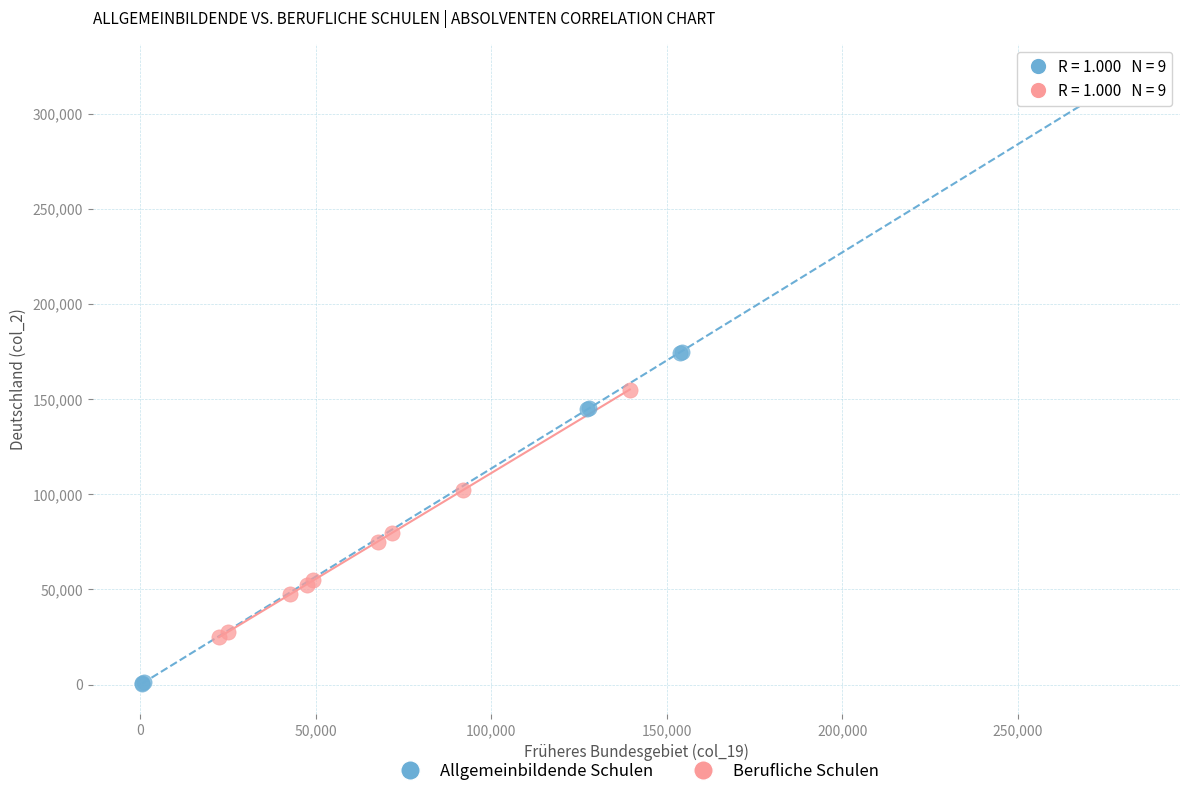

Which series contains the lowest Y value?

Allgemeinbildende Schulen